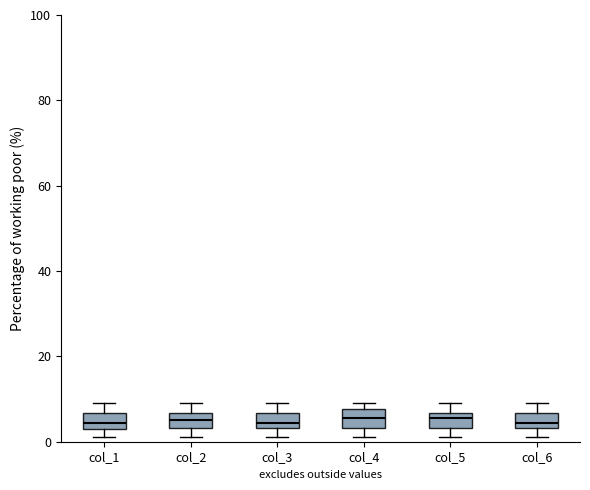

Reading left to right, read every box against the y-axis: the position of its median line, the range the box covers, and the ends of its whiskers. The values are not printed on the chart, so give them approximately, as read against the axis.

col_1: median 4 (inside the box), box 4 to 6, whiskers 2 to 10
col_2: median 6 (inside the box), box 4 to 6, whiskers 2 to 10
col_3: median 4 (inside the box), box 4 to 6, whiskers 2 to 10
col_4: median 6, box 4 to 8, whiskers 2 to 10
col_5: median 6 (inside the box), box 4 to 6, whiskers 2 to 10
col_6: median 4 (inside the box), box 4 to 6, whiskers 2 to 10